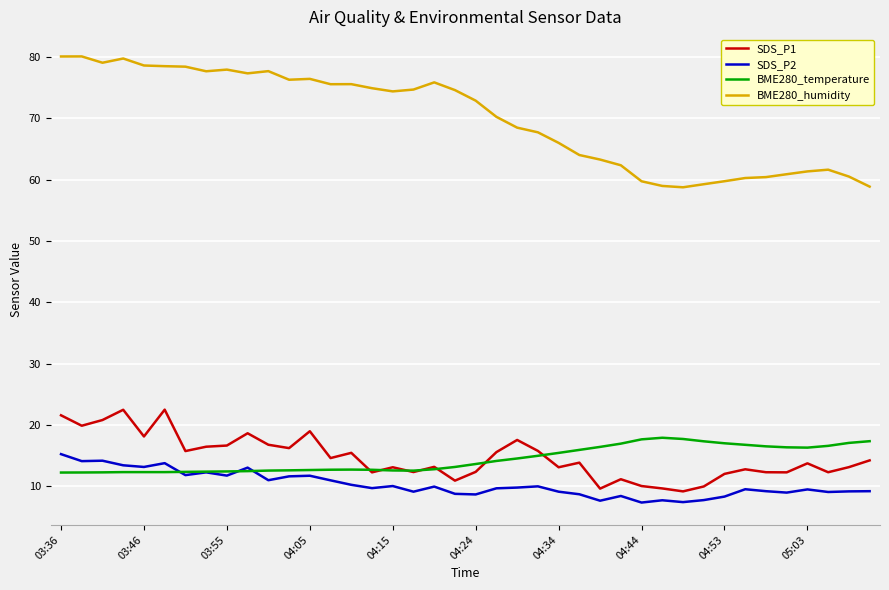

Which series has the largest total across all categories?

BME280_humidity